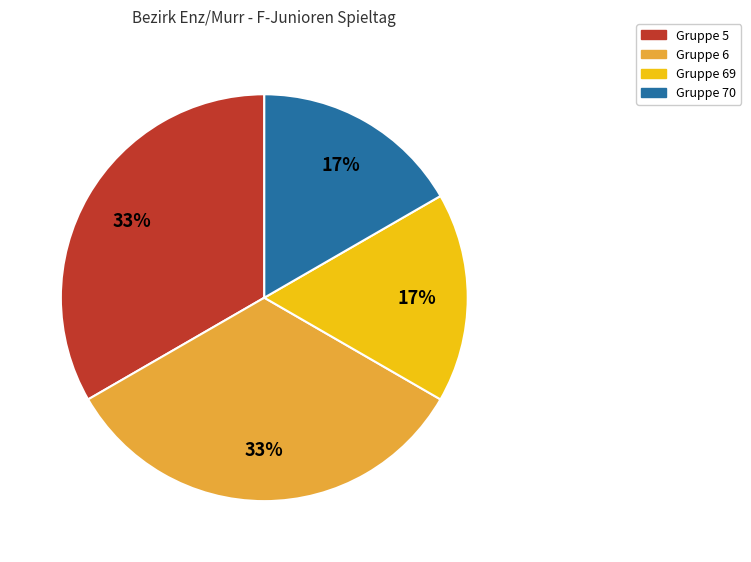

Is there a majority slice in this chart?

No